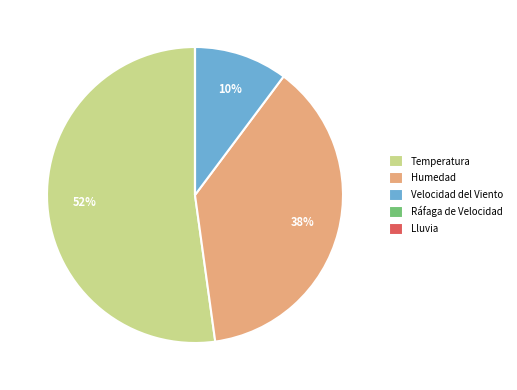

To the nearest percent, what is the difference between the largest and smallest slice percentages?

52%